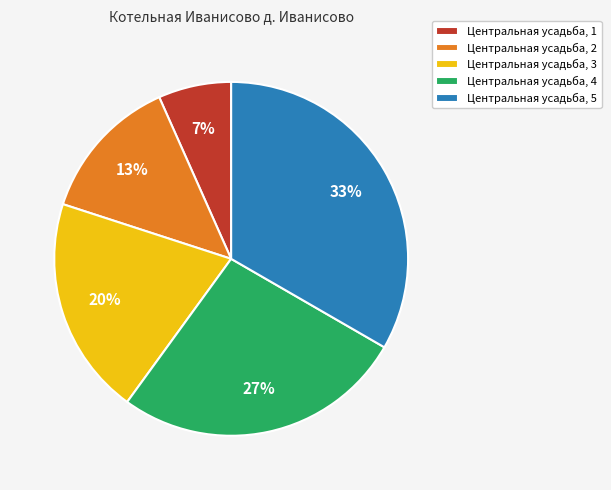

Is there any slice that represents more than half of the pie?

No